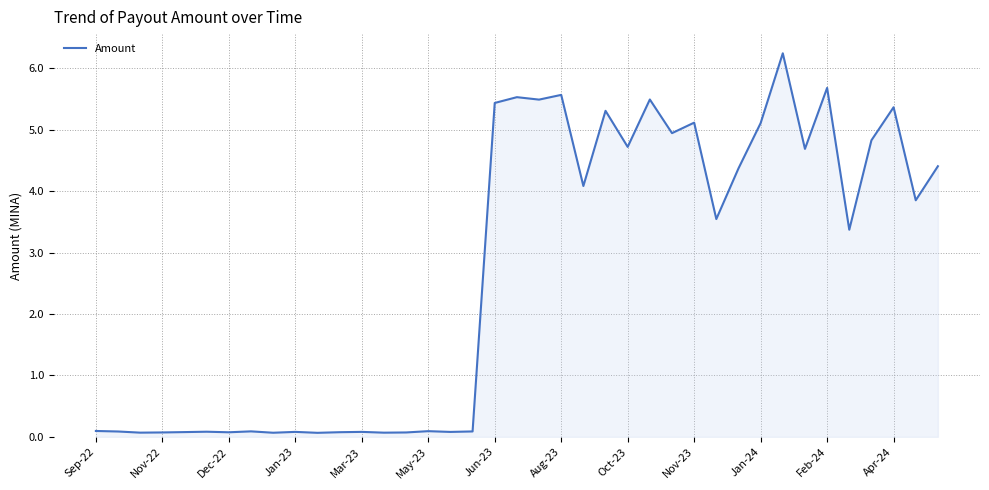

What is the difference between the maximum and minimum values?

6.2